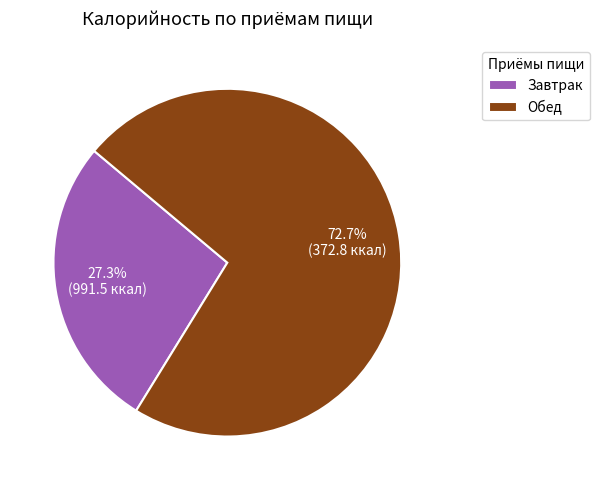

Is Обед the majority of the pie?

Yes